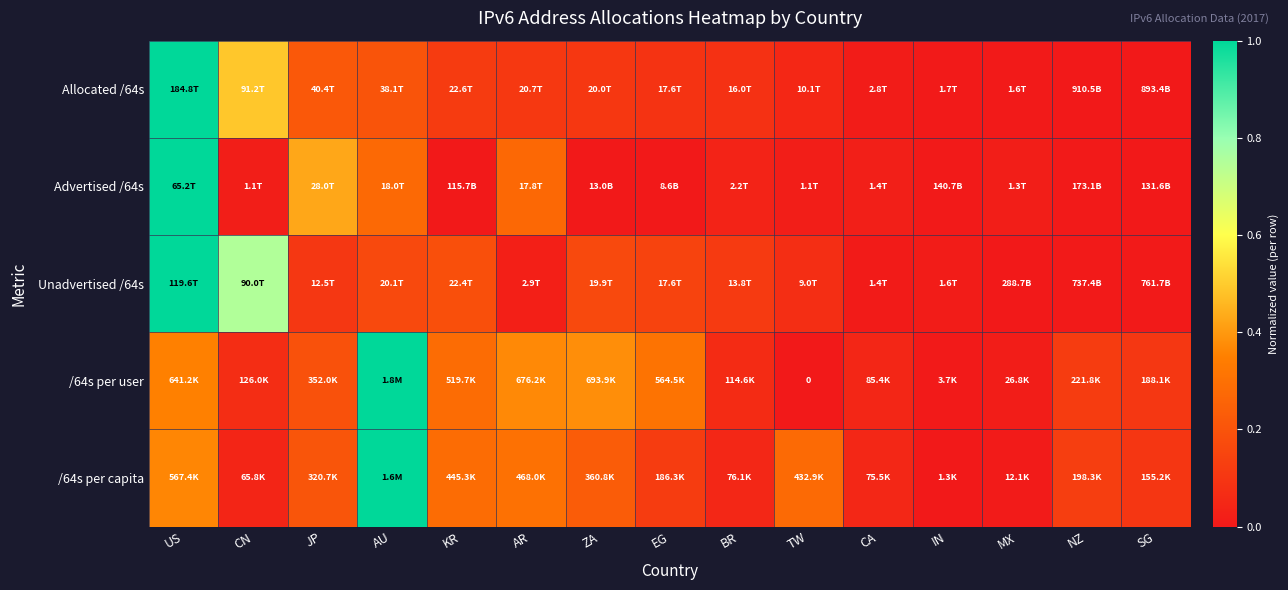

Between ZA and NZ, which is larger?

ZA